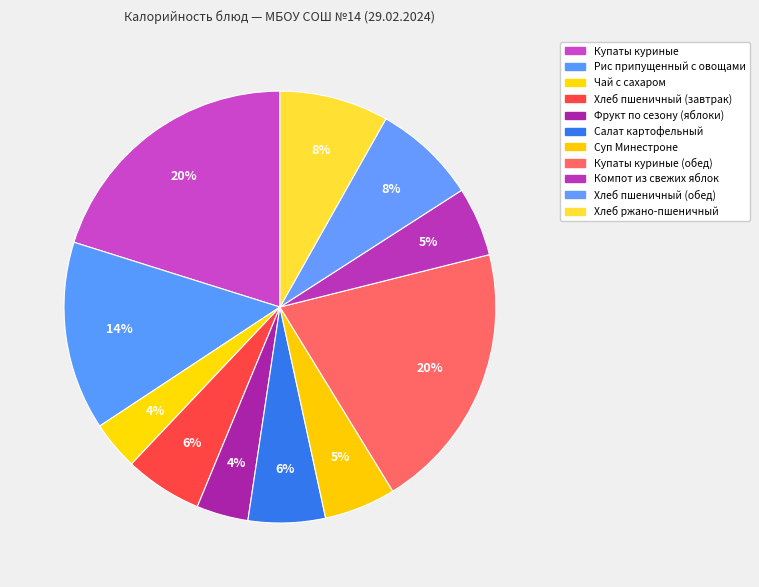

To the nearest percent, what portion does Салат картофельный represent?

6%